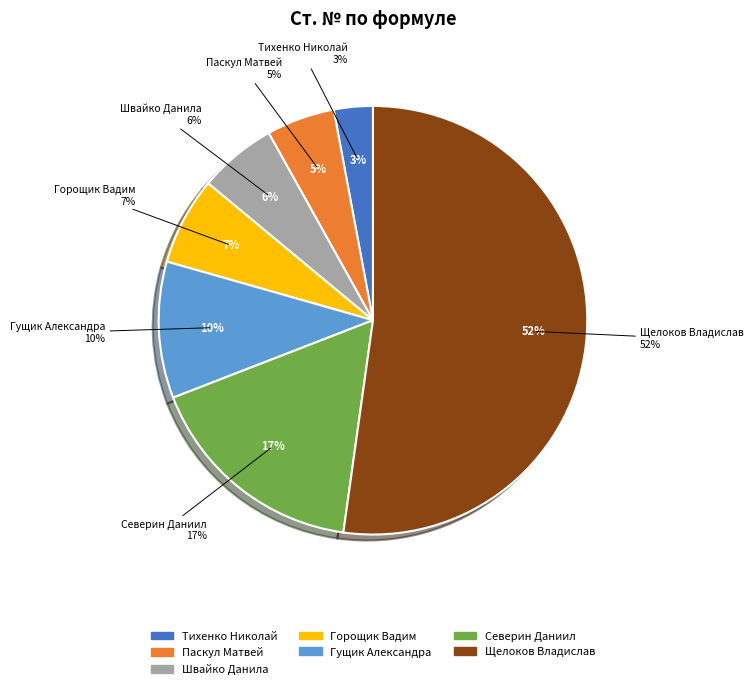

To the nearest percent, what portion does Тихенко Николай represent?

3%